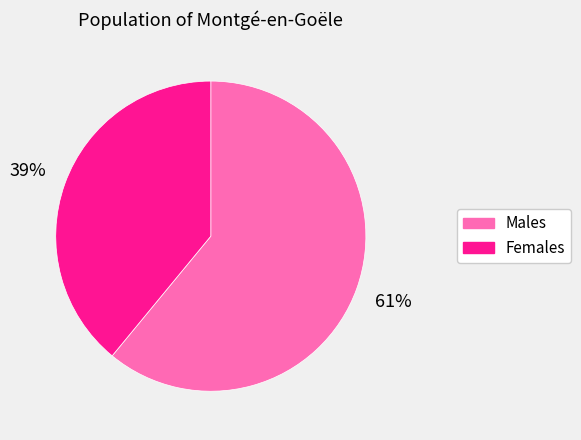

Combined, do Males and Females account for over 50%?

Yes